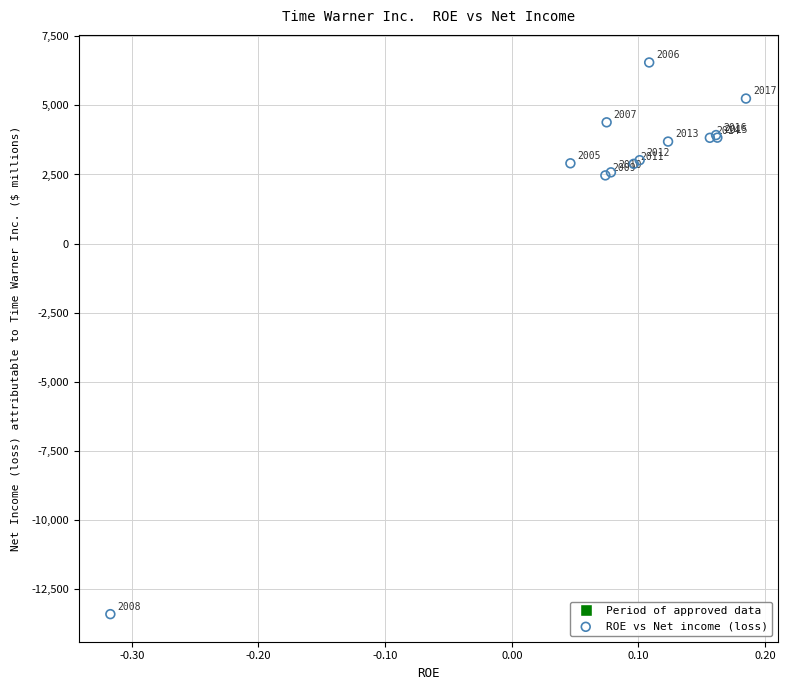

What Y value in the scatter plot is closest to -3425?

2468